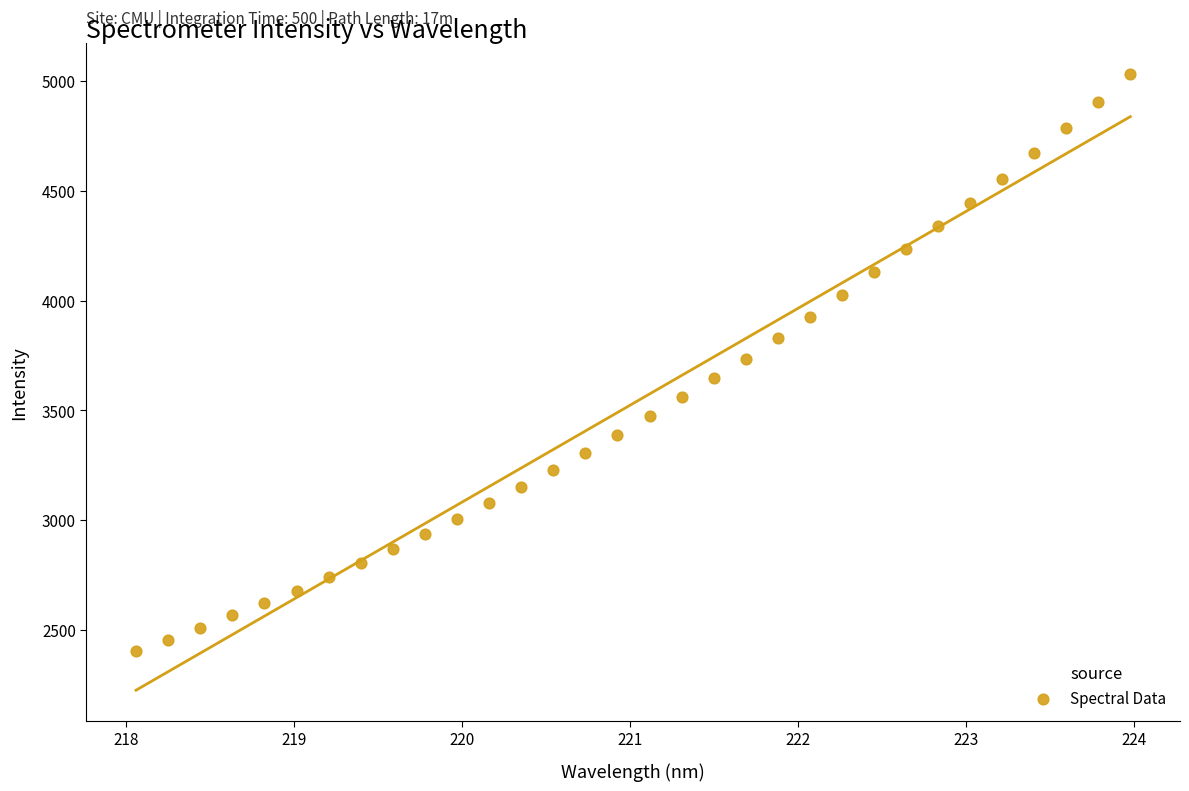

What is the range of X values (max minus min)?

5.9